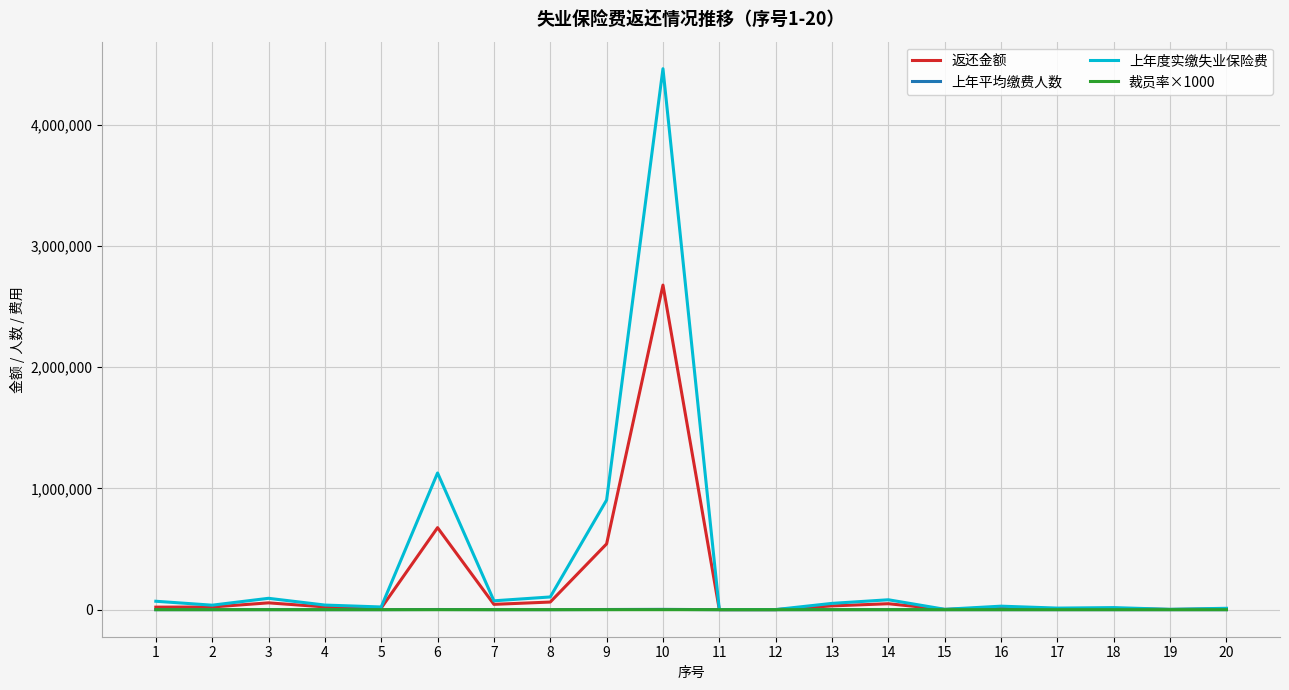

Which series has the widest spread of values?

上年度实缴失业保险费